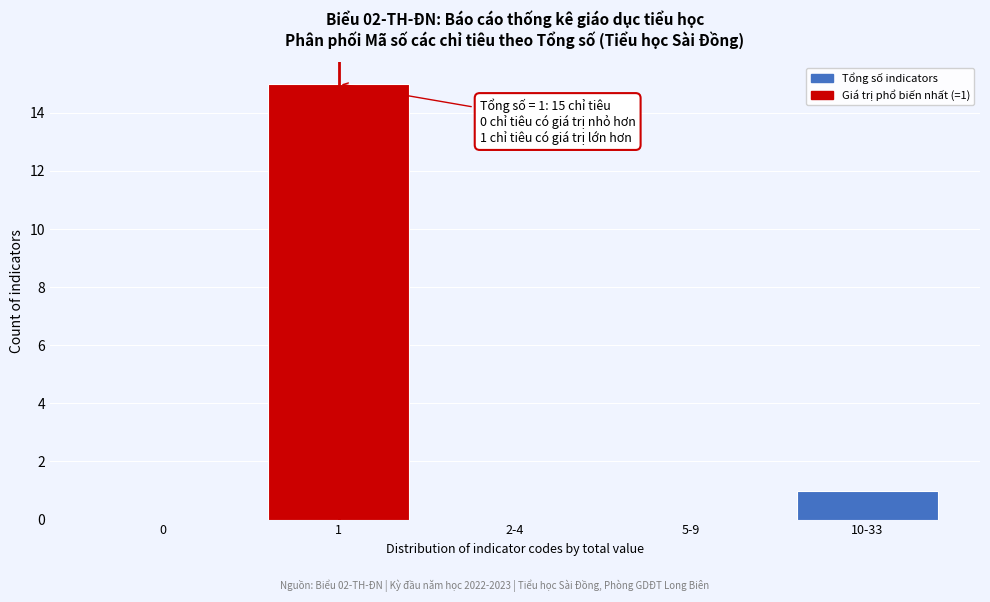

Reading right to left, transcribe all the data shown in this chart.

10-33=1	5-9=0	2-4=0	1=15	0=0